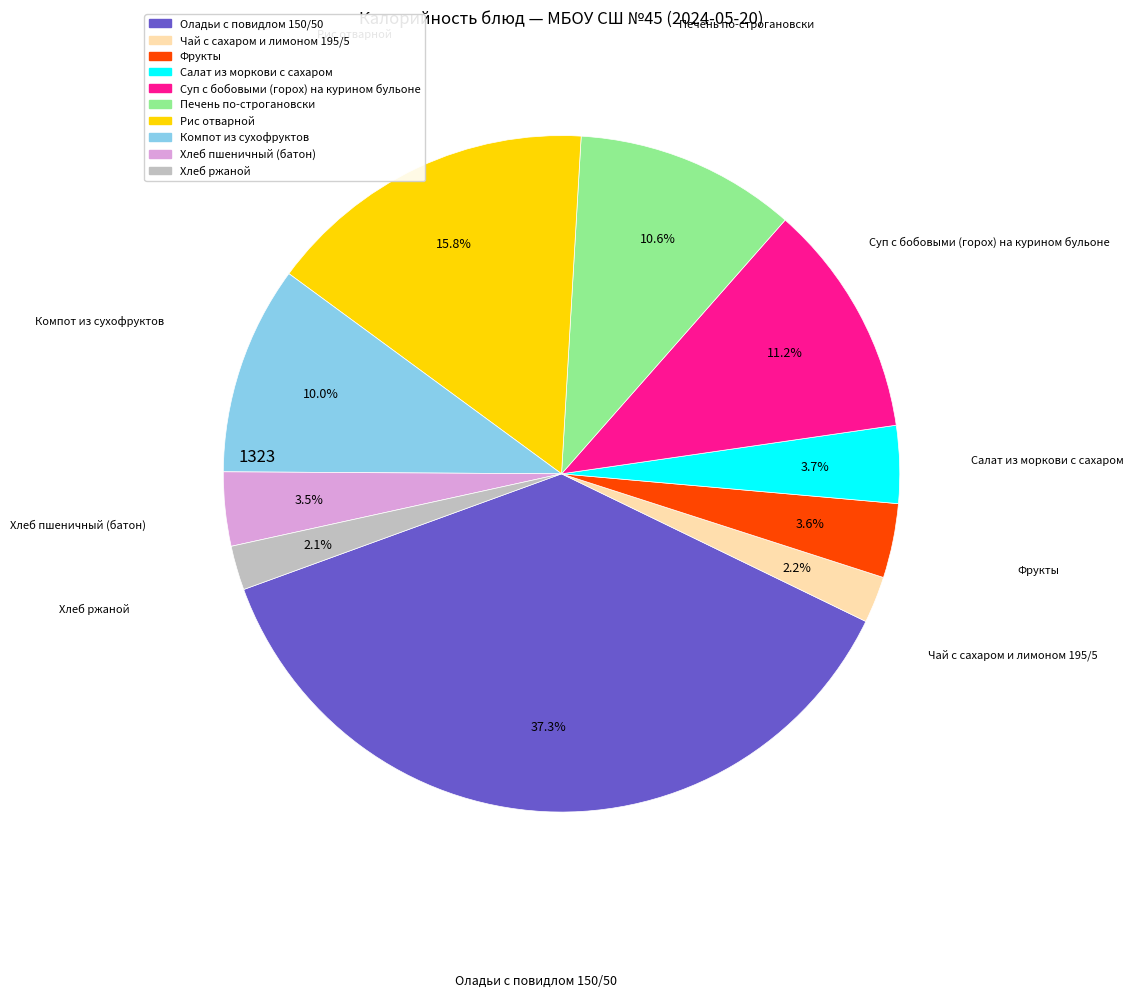

Is it true that Компот из сухофруктов is 10% of the pie?

True